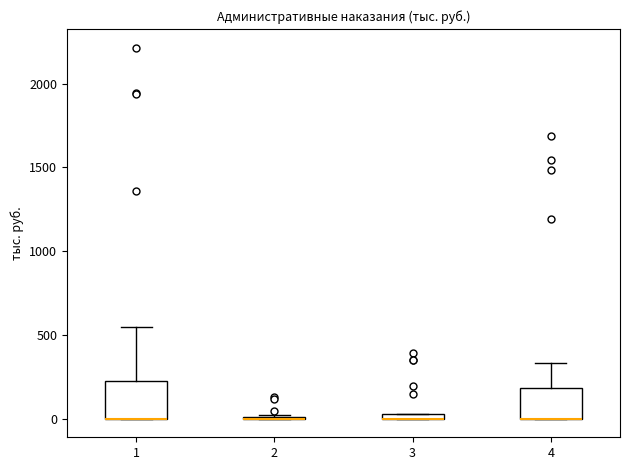

Where does the upper whisker of the box at x = 1 end on the y-axis? The values are not printed on the chart, so give them approximately, as read against the axis.

550